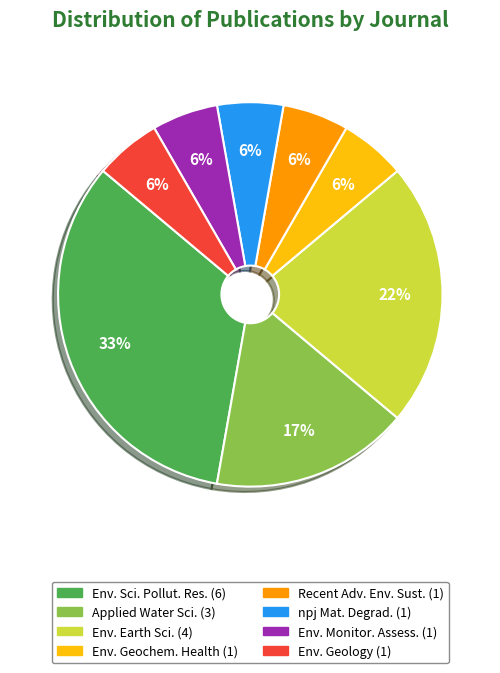

To the nearest percent, what is the average slice percentage?

12%